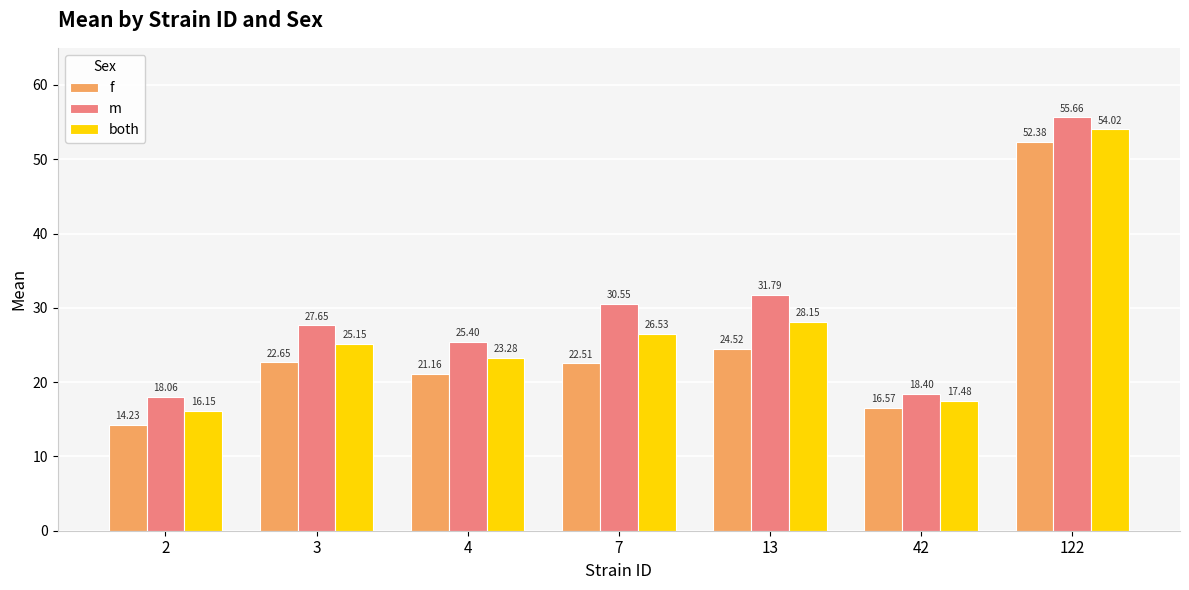

What is the average value of the f series?

24.9